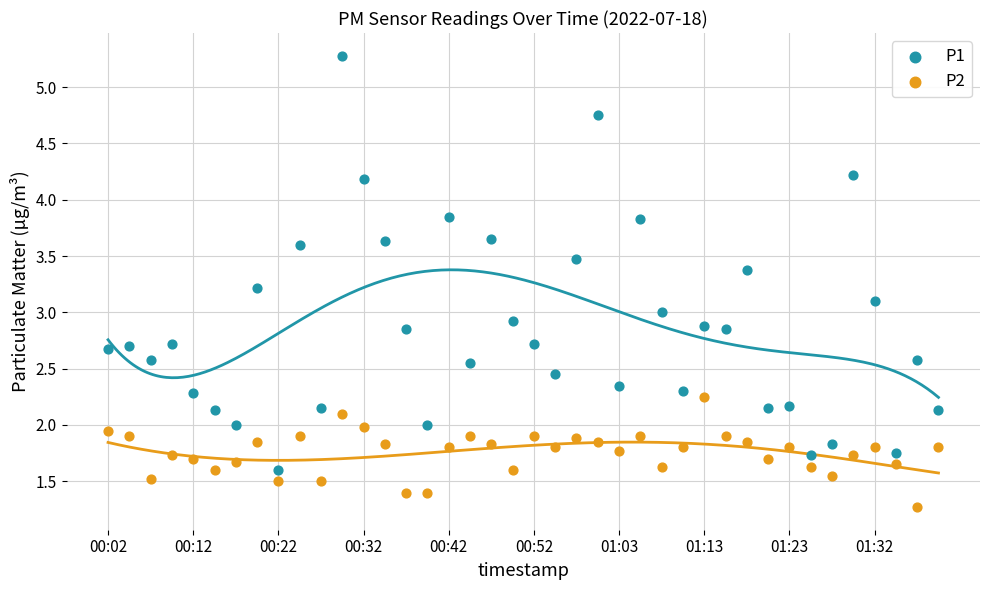

Which series has the widest spread of Y values?

P1